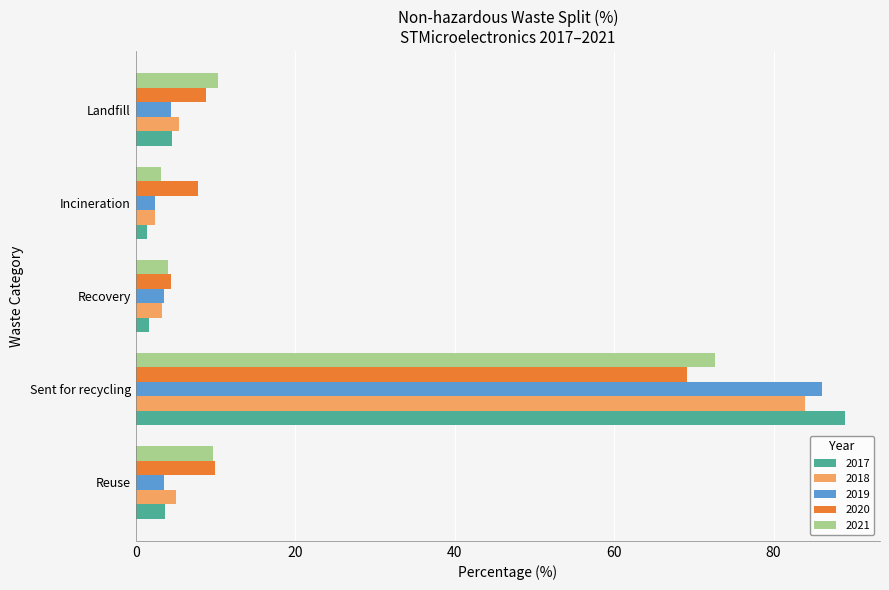

What is the average value of the 2018 series?

20.0